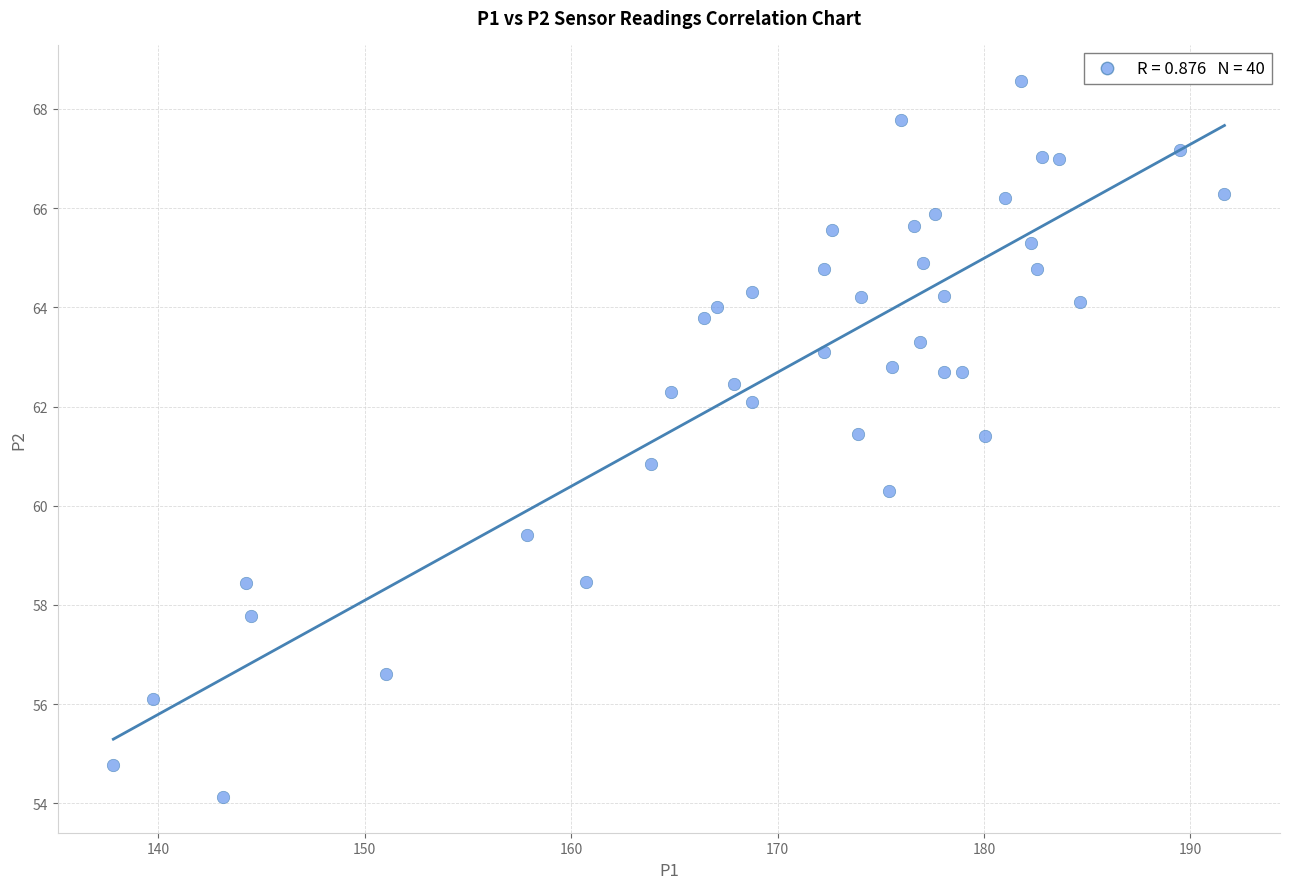

What is the range of X values (max minus min)?

53.8